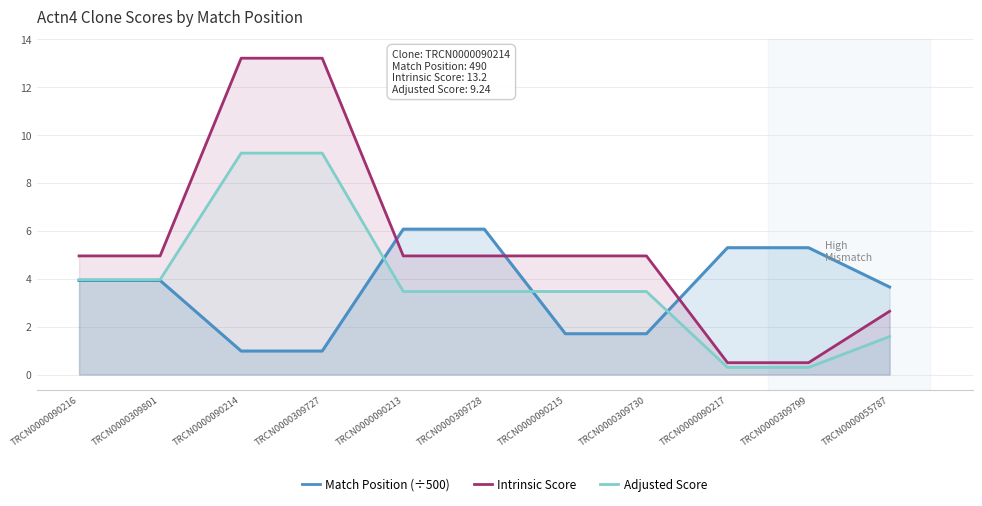

At which label is Match Position (÷500) closest to 3?

TRCN0000055787